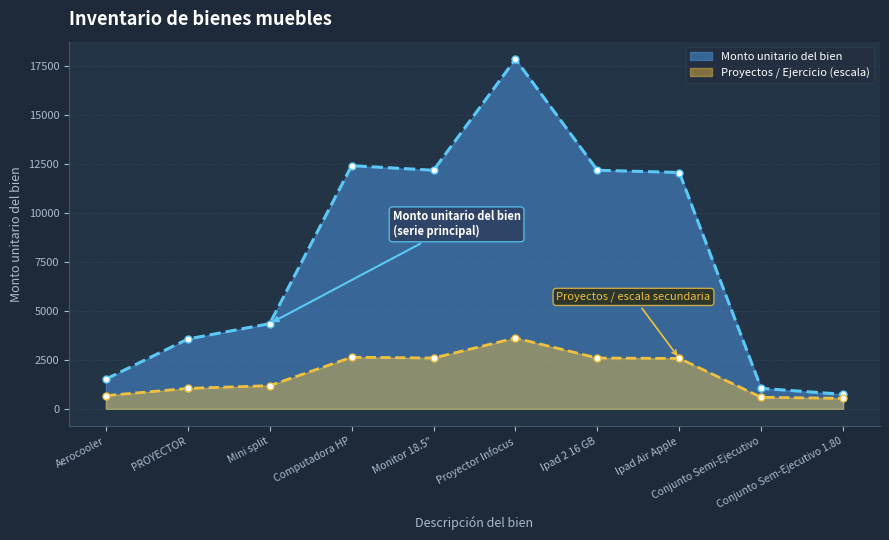

What is the difference between the values at Aerocooler and Conjunto Sem-Ejecutivo 1.80?

140.2